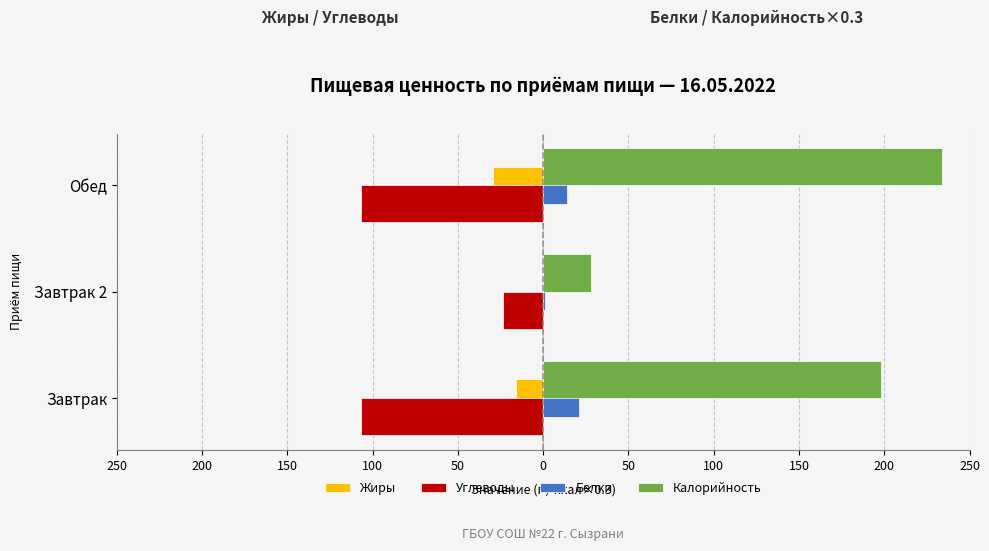

What is the difference between the second highest and minimum values in the Жиры series?

13.7